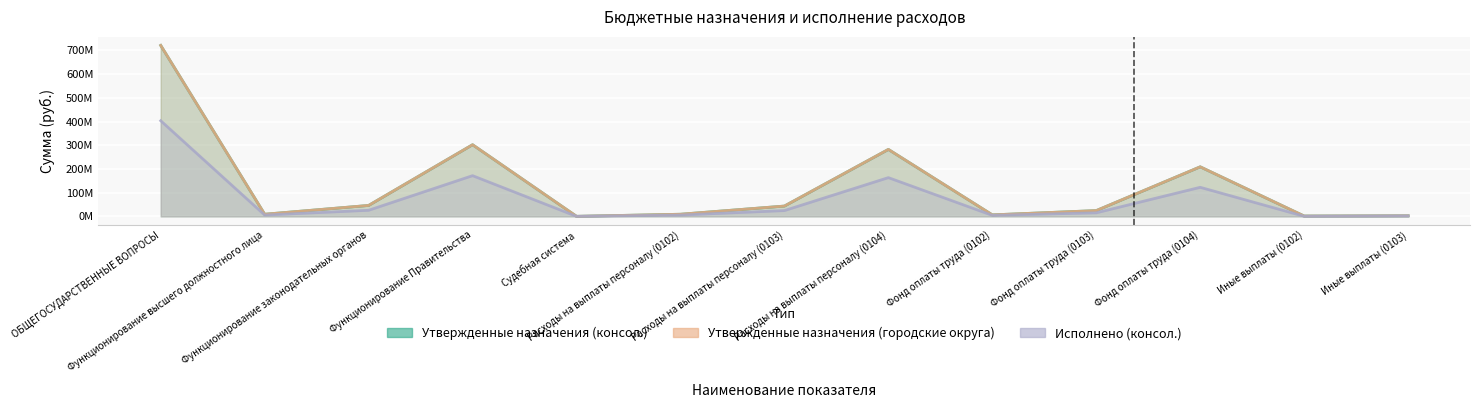

What is the label of the 3rd point from the right?

Фонд оплаты труда (0104)